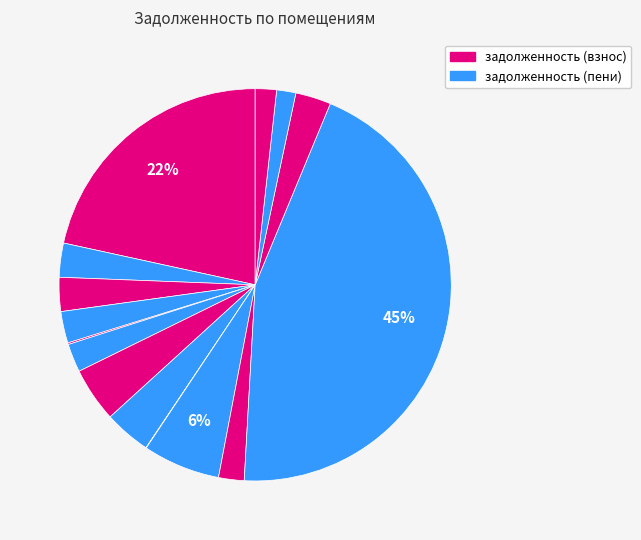

How many segments does this pie chart have?

15